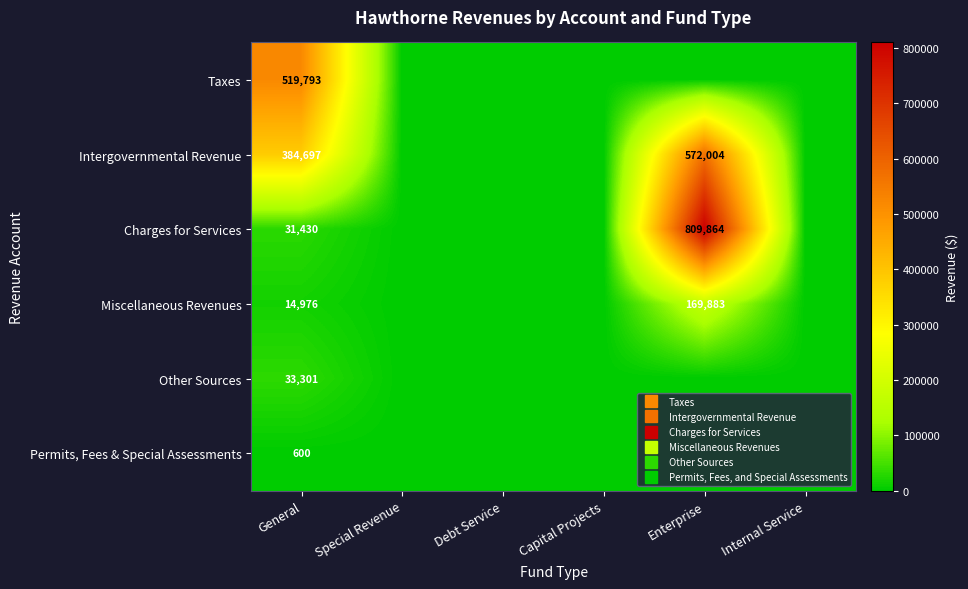

What is the sum of all Miscellaneous Revenues values?

184859